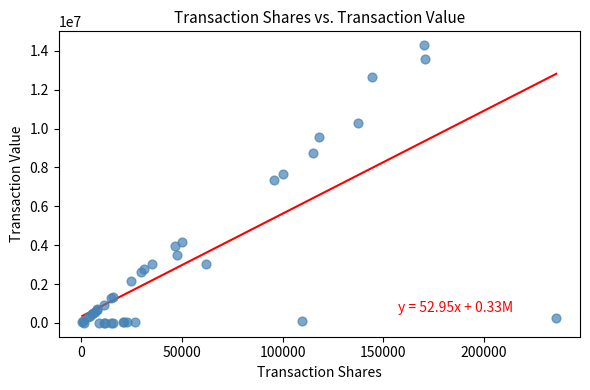

What Y value in the scatter plot is closest to 7145230?

7357320